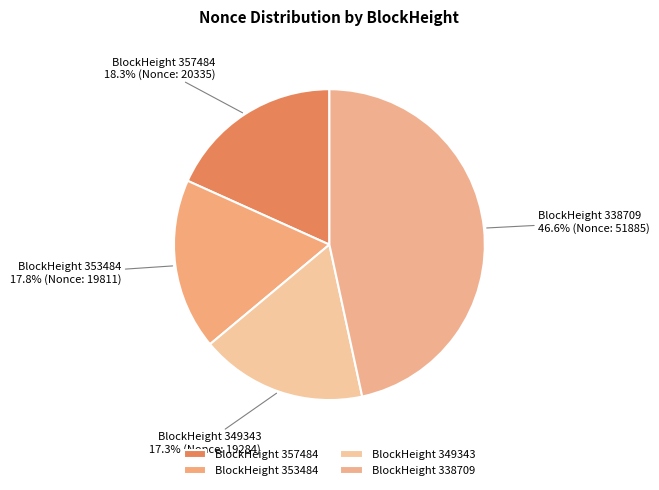

Is there a majority slice in this chart?

No